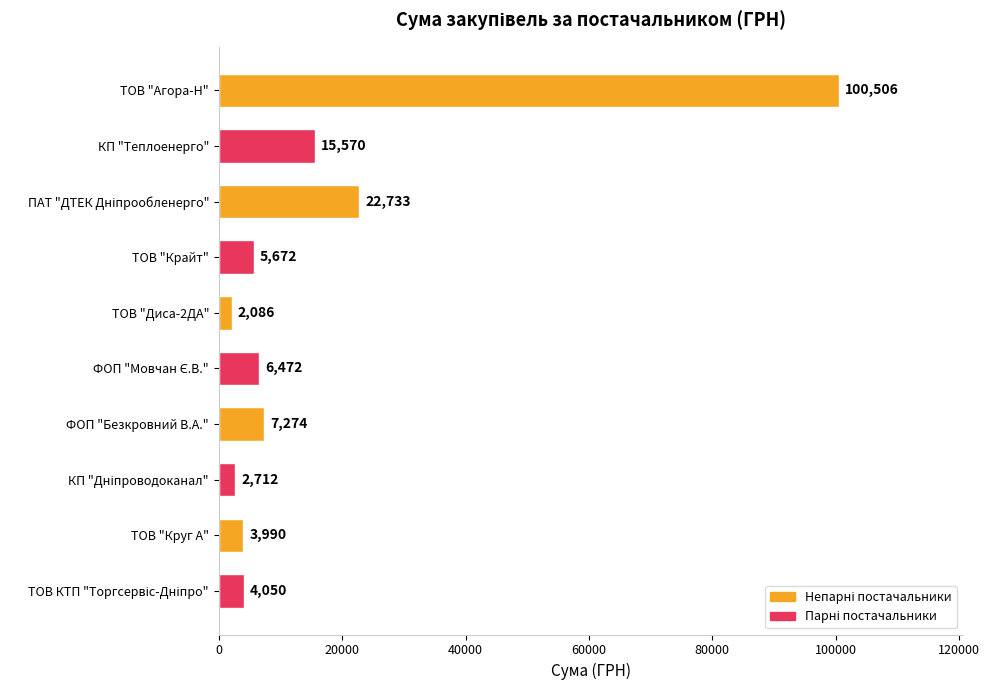

What is the value of the 3rd bar from the top?

22733.0